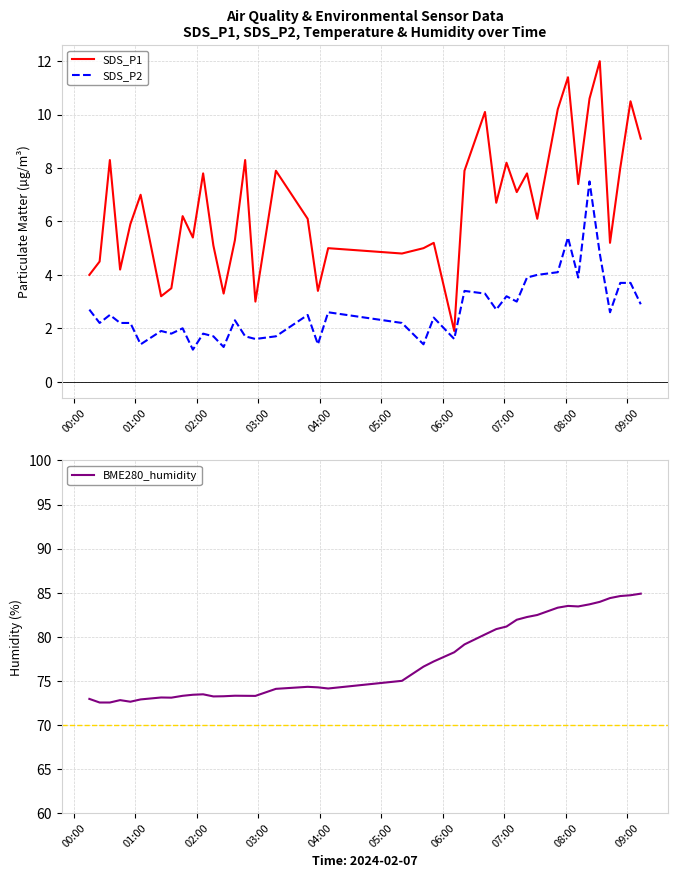

What is the highest value of the SDS_P2 series?

7.5